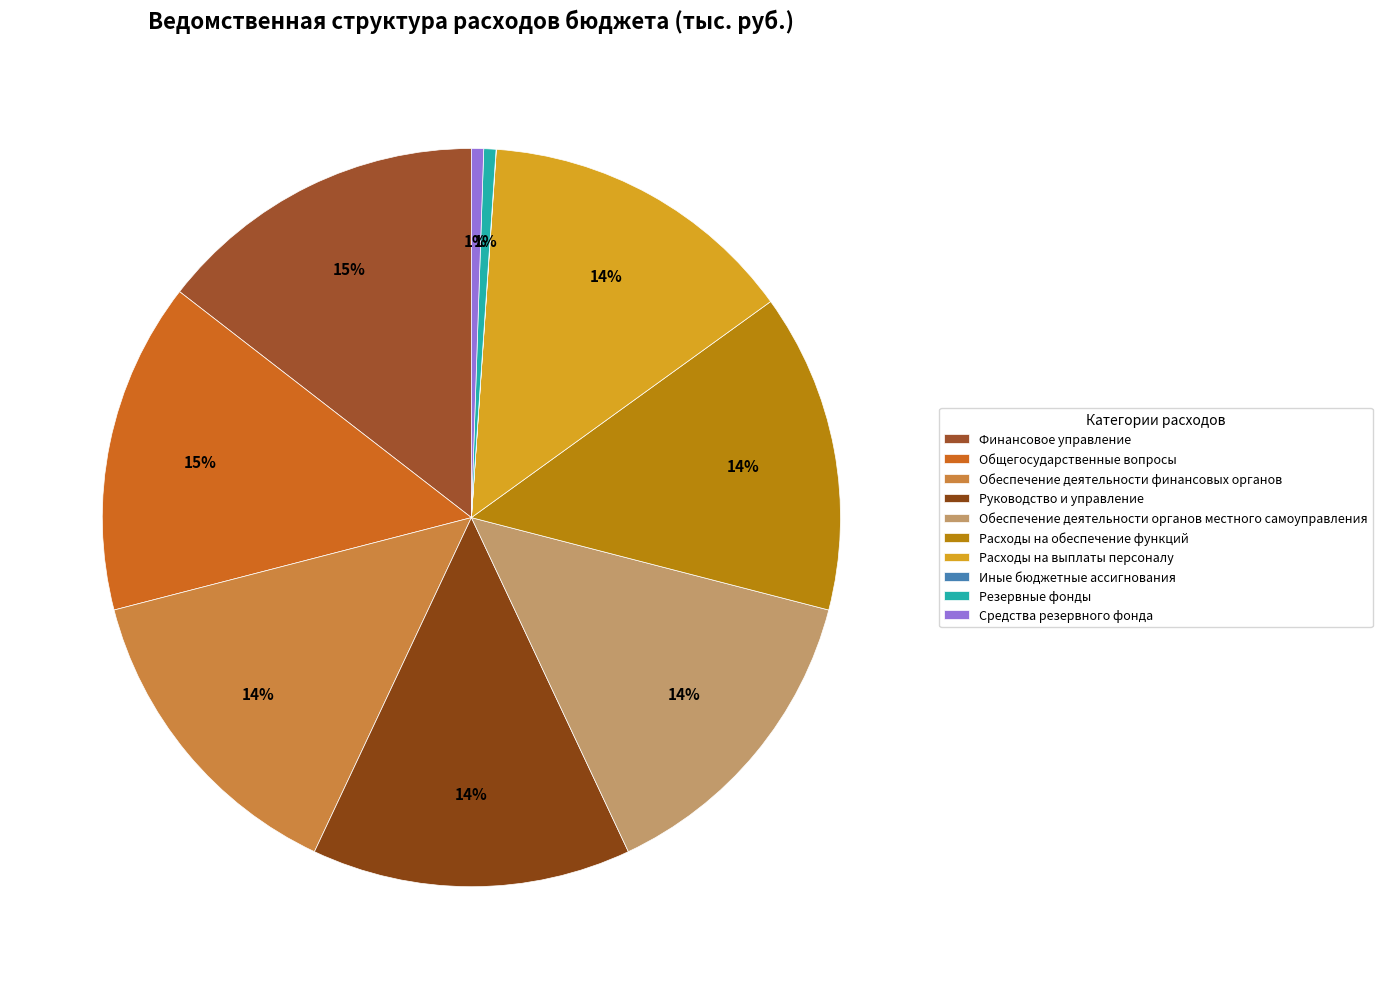

What percentage is the Средства резервного фонда slice, to the nearest percent?

1%